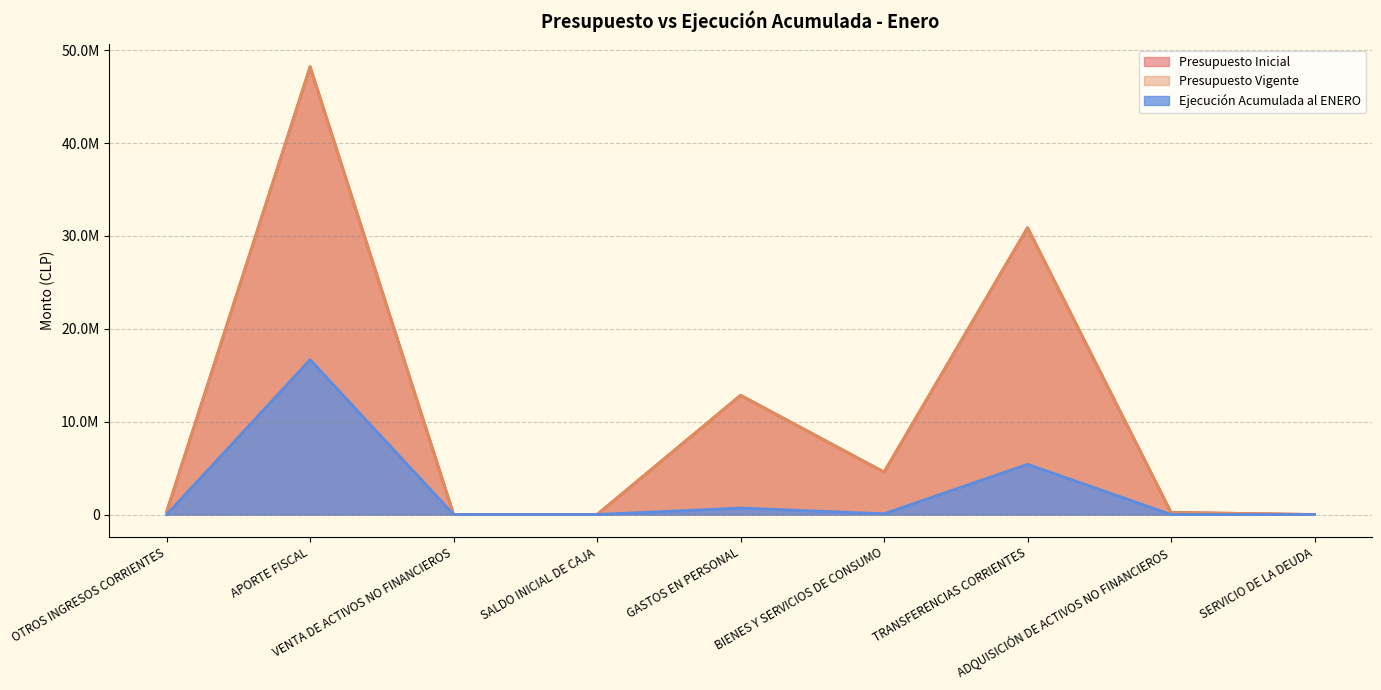

Does the chart display data point markers on the line(s)?

No